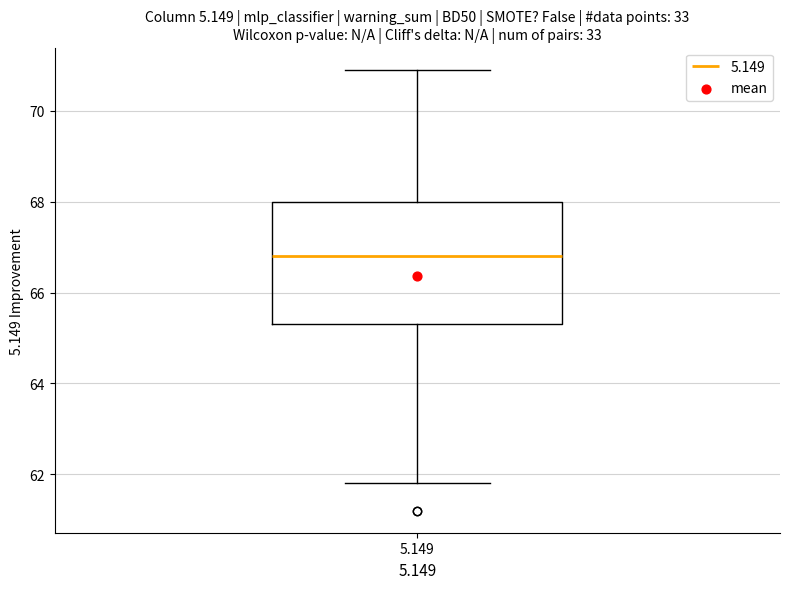

Where is the upper edge of the box at x = 5.149 on the y-axis? The values are not printed on the chart, so give them approximately, as read against the axis.

68.0